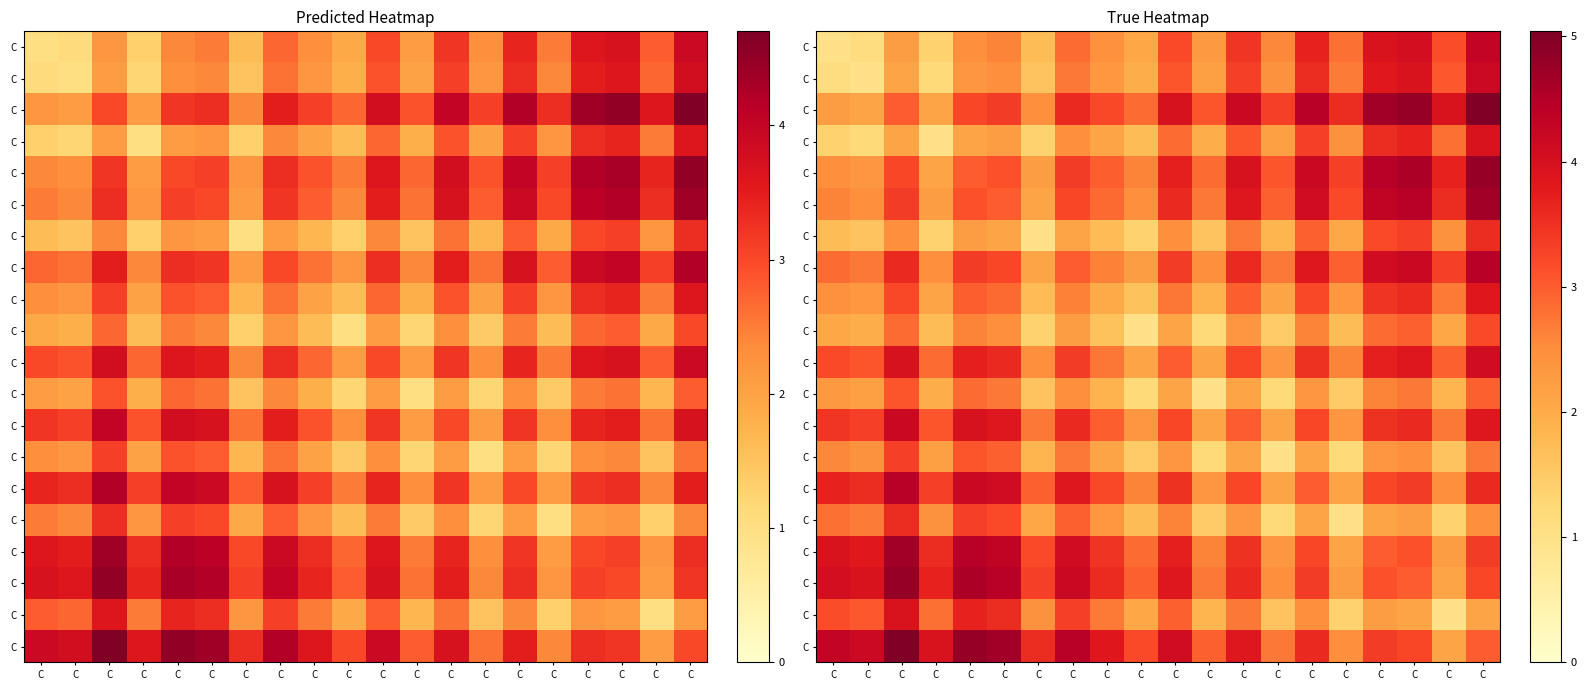

What is the greatest value displayed?

5.0